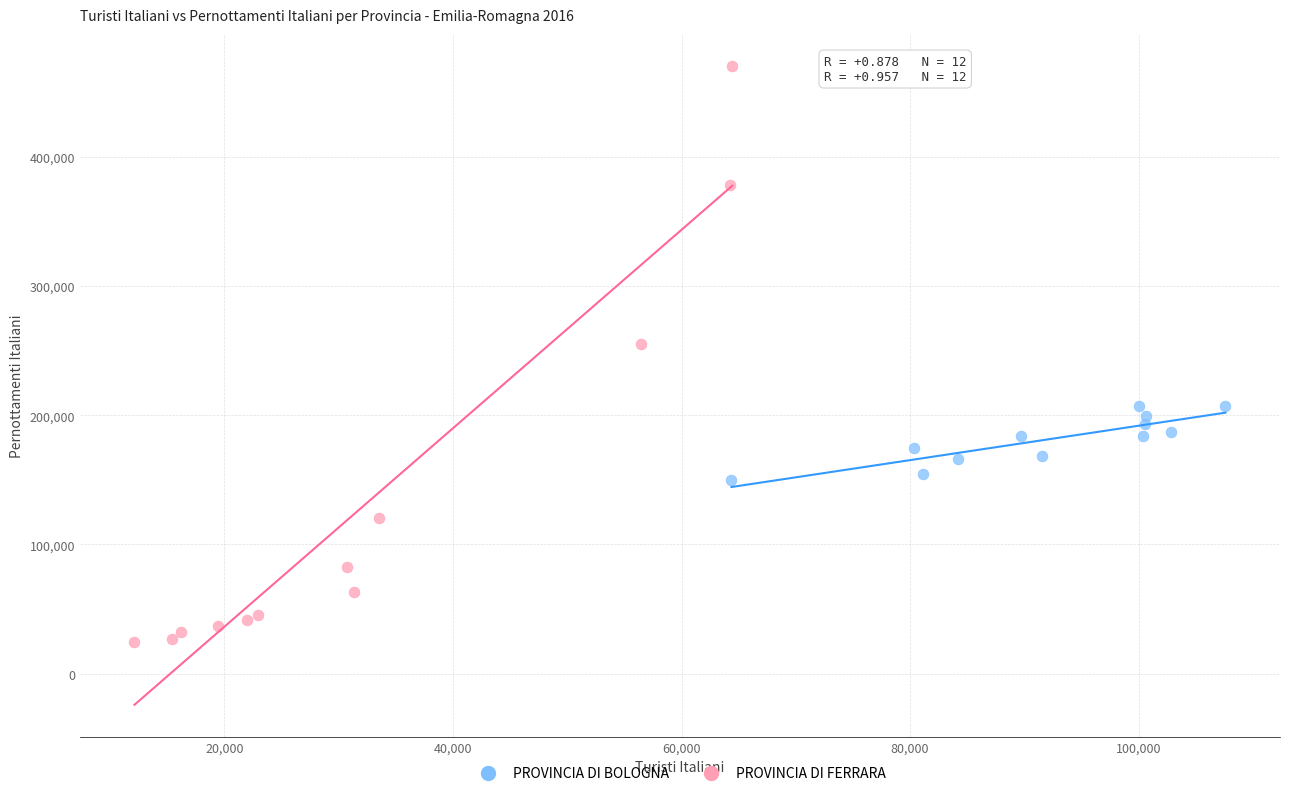

Which series reaches the minimum Y coordinate?

PROVINCIA DI FERRARA